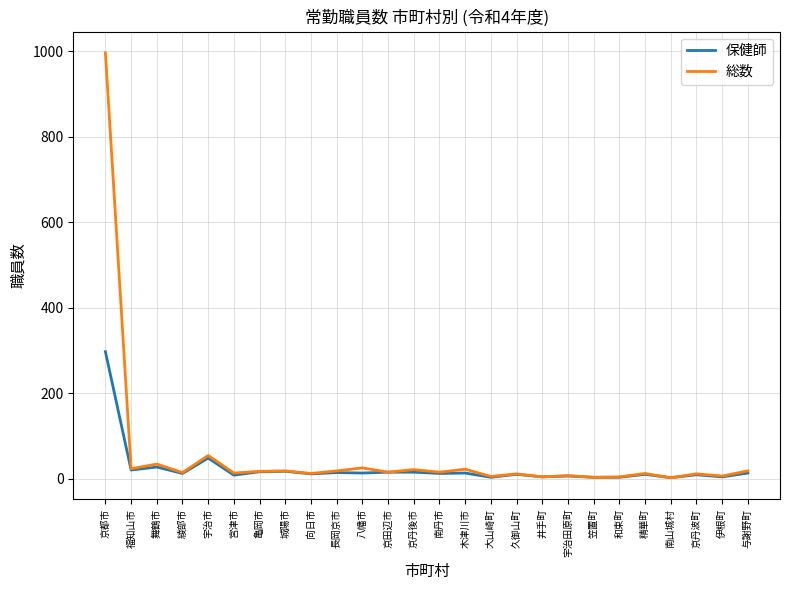

What is the lowest value of the 総数 series?

2